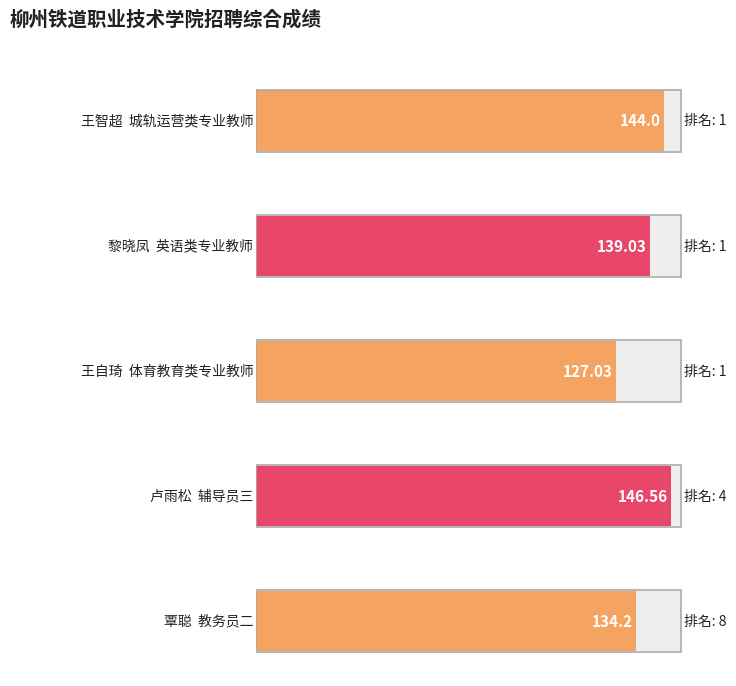

List the labels in order of value, smallest first.

王自琦, 覃聪, 黎晓凤, 王智超, 卢雨松